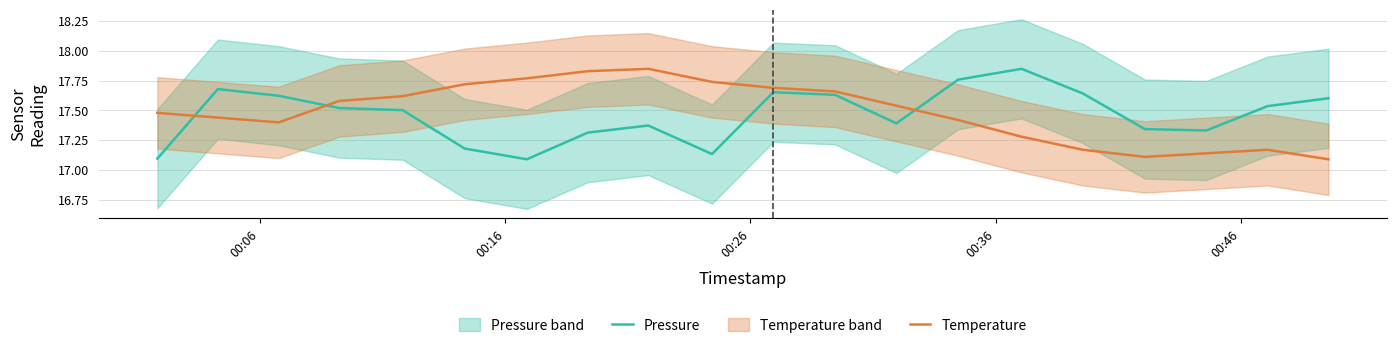

True or false: Temperature and Pressure cross at least once.

True